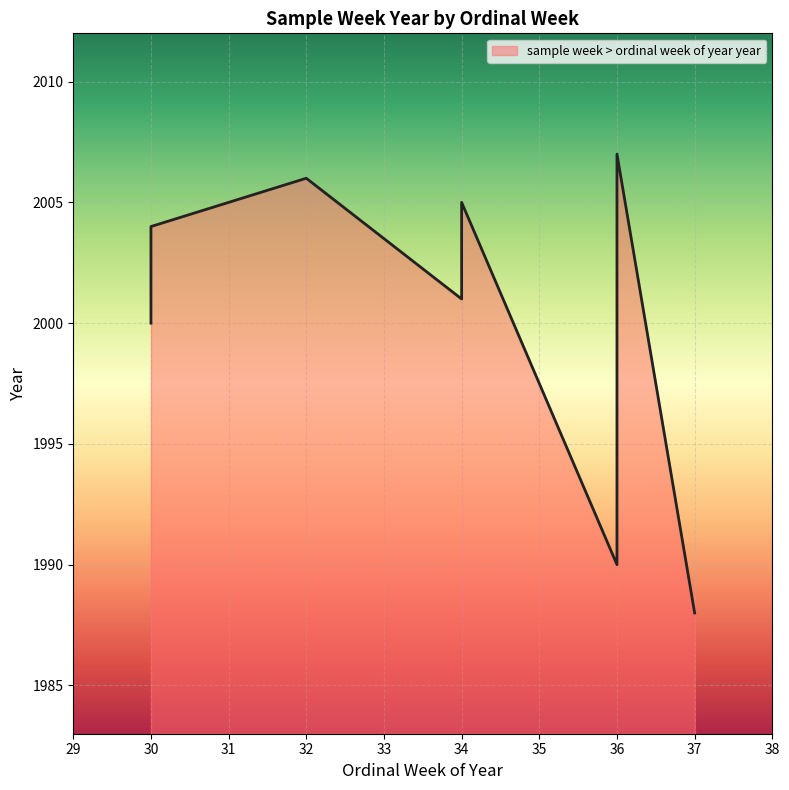

What is the change in value from 36 to 34?

-2